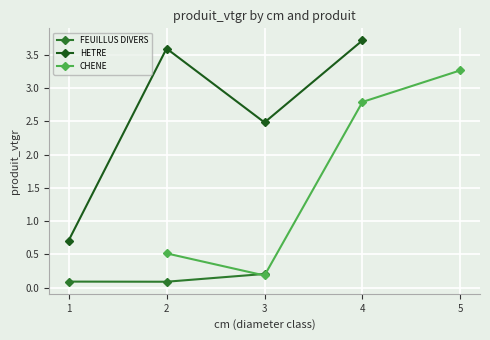

What is the value of the FEUILLUS DIVERS point at the 3rd from the left?

0.2